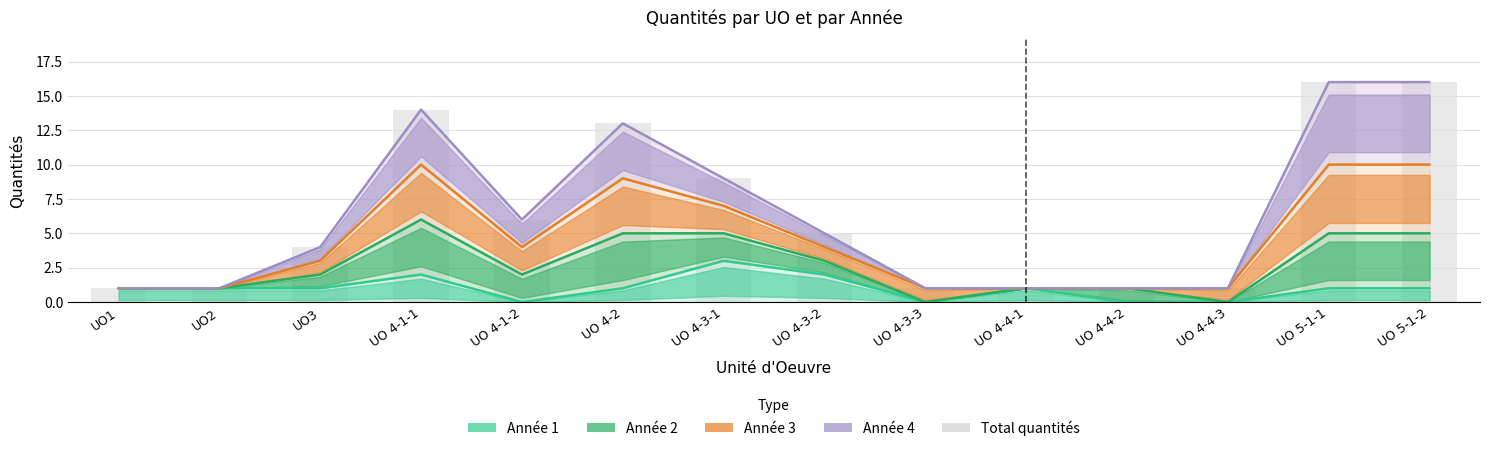

Approximately how many times larger is the value at UO 5-1-2 compared to UO 4-1-1?

1.1